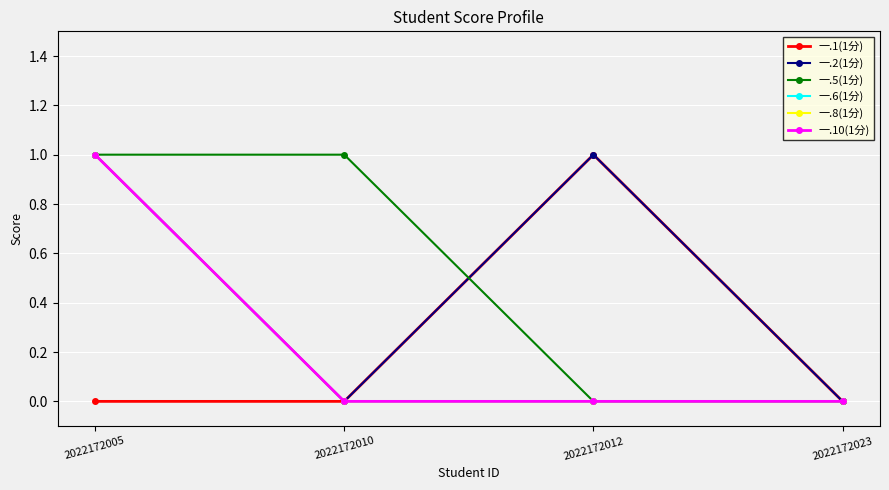

The value of 一.2(1分) at 2022172023 is 0. True or false?

True